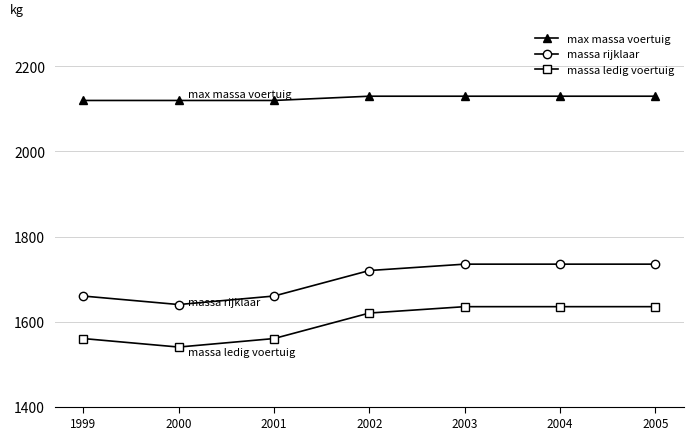

Is it true that massa ledig voertuig equals 789 at 2000?

False